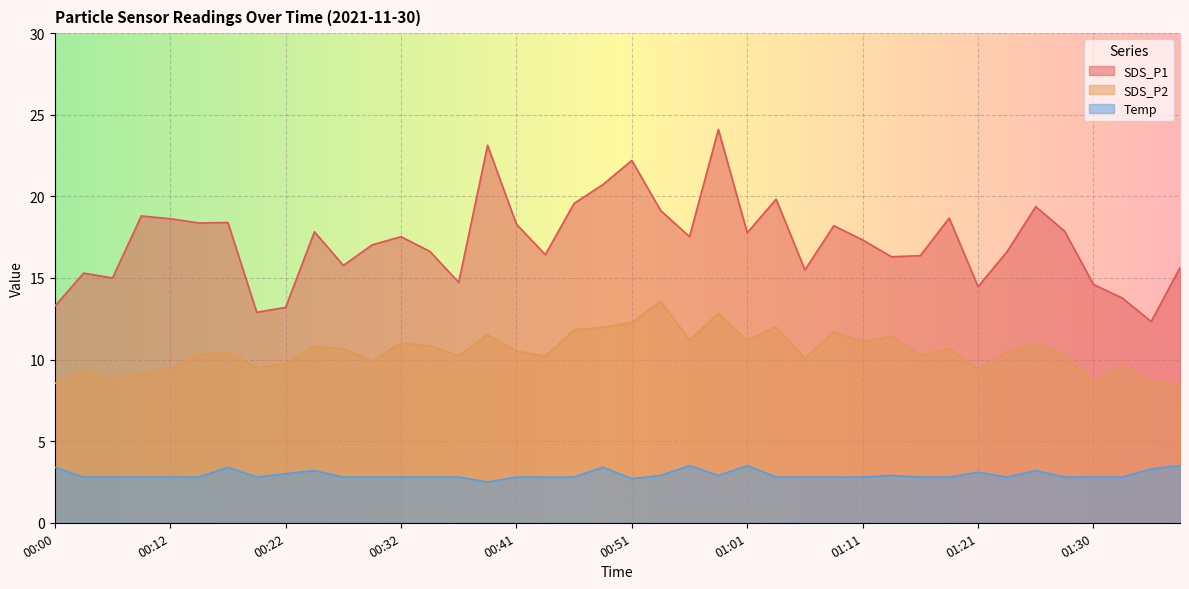

What is the value of the SDS_P1 point at the 3rd from the left?

15.0